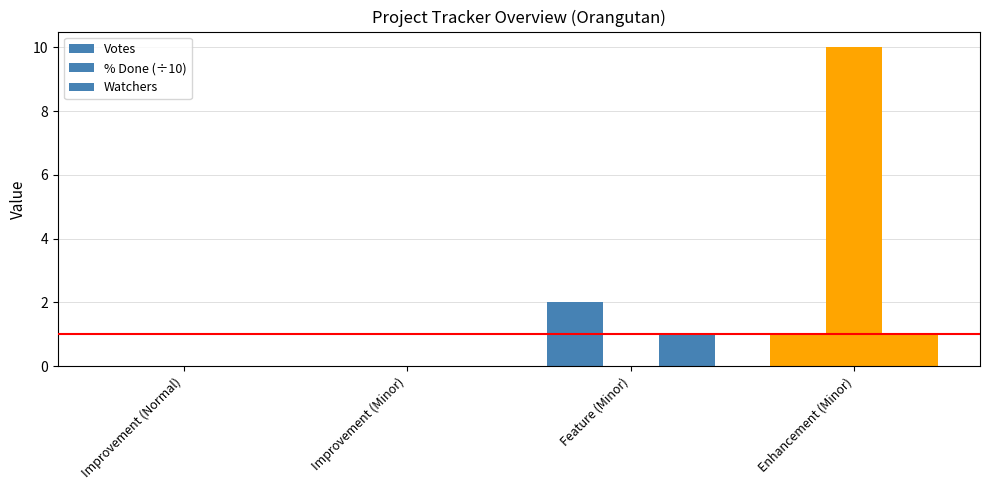

How many categories are shown in the chart?

4